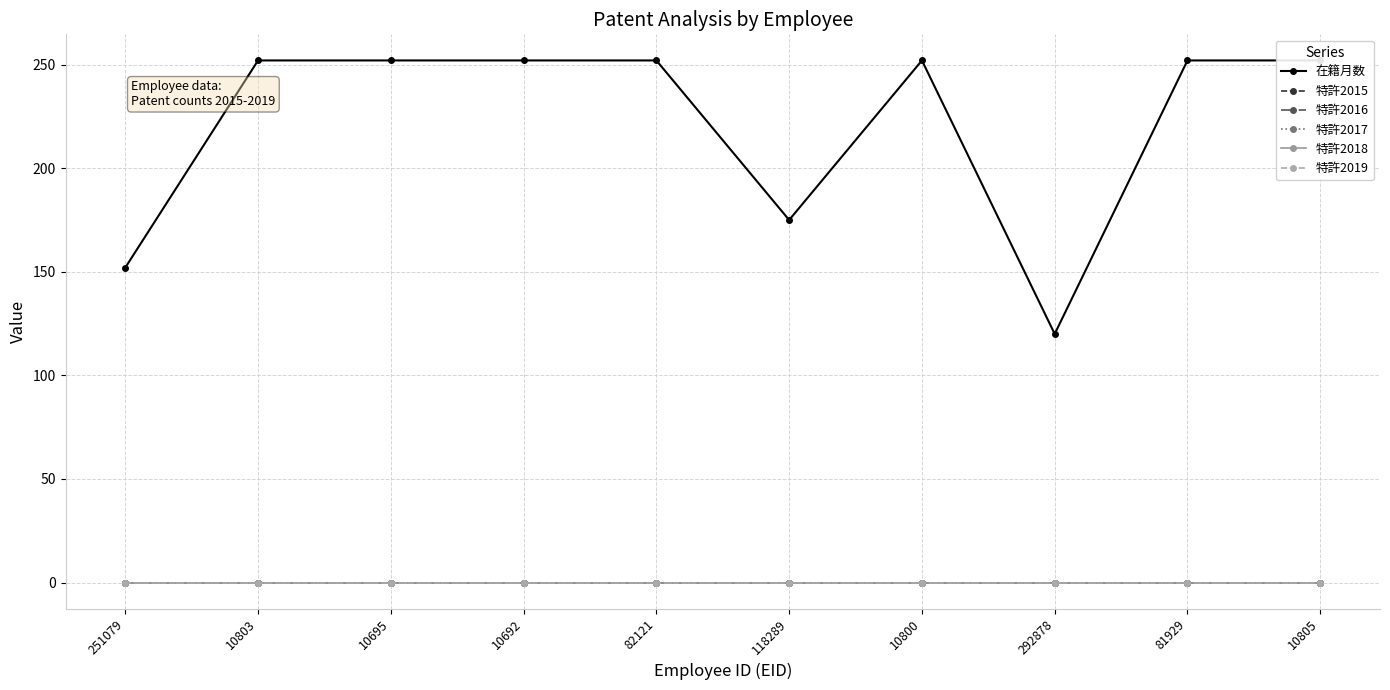

True or false: 在籍月数 has more than 1 interior local peaks.

False